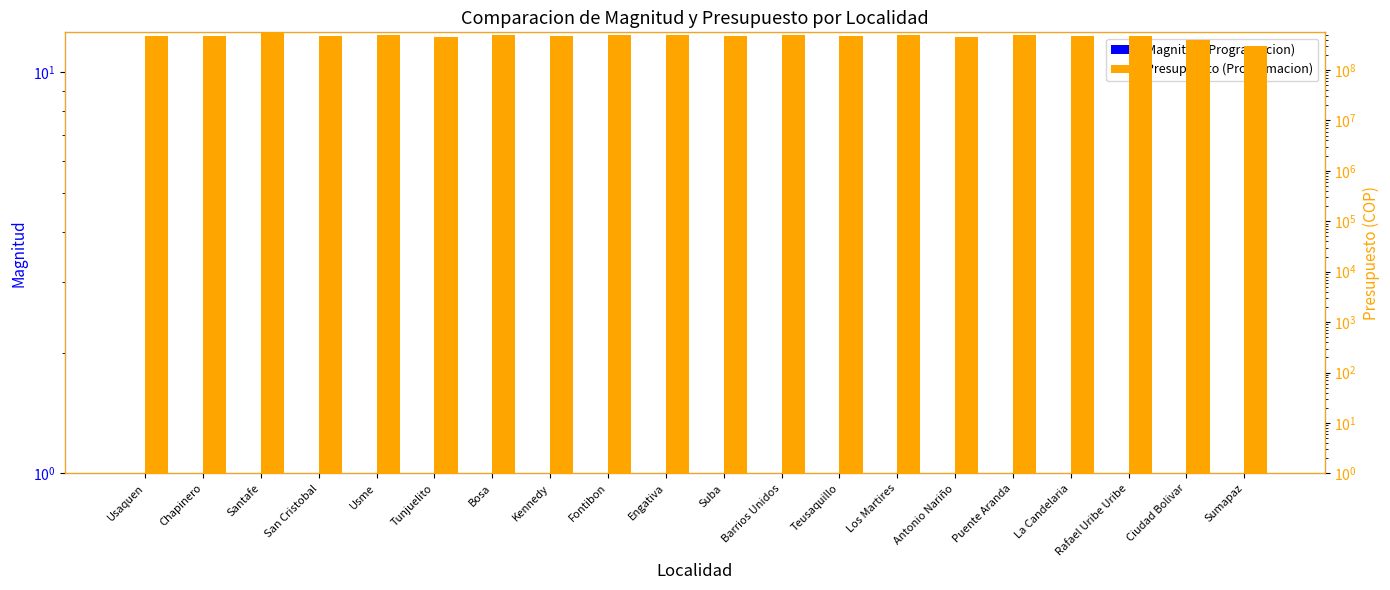

Reading left to right, what are all the values shown in this chart?

Magnitud (Programacion): 1	1	1	1	1	1	1	1	1	1	1	1	1	1	1	1	1	1	1	1
Presupuesto (Programacion): 482149711	479617712	540649712	477541712	493978006	459806661	501914665	462002665	485282665	496321711	473462664	494882665	465242664	495854664	449750664	491654664	475214654	462037701	401366654	292041786